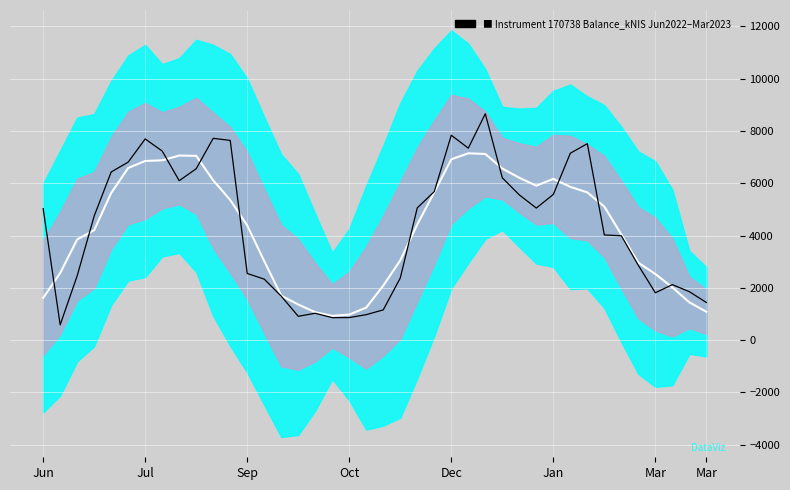

Between which two adjacent categories do Rolling Mean and balance_kNIS first intersect?

Jun and Jul